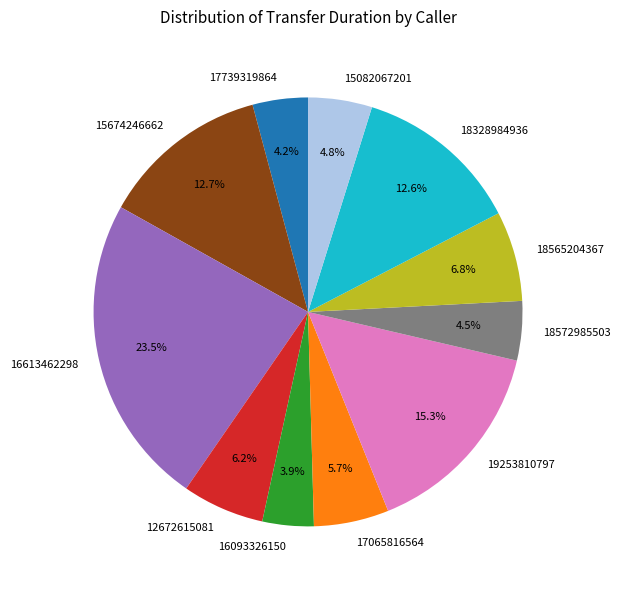

What percentage is the 15082067201 slice, to the nearest percent?

5%